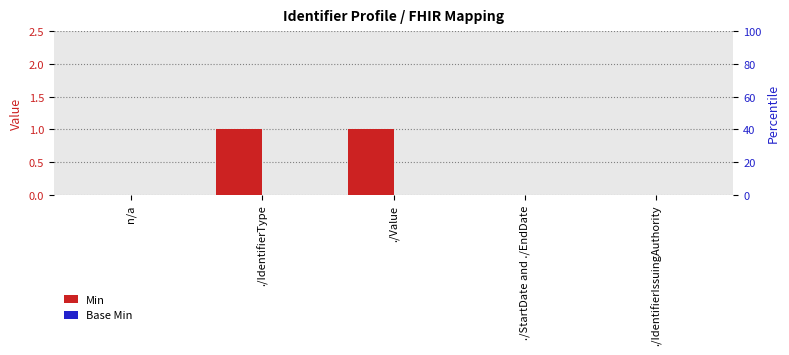

Are the bars horizontal?

No